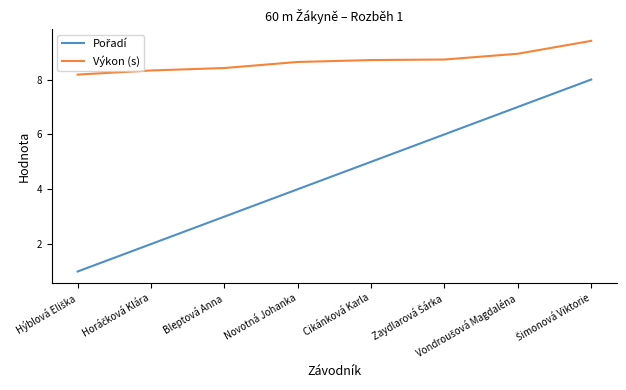

Which series has the largest total across all categories?

Výkon (s)